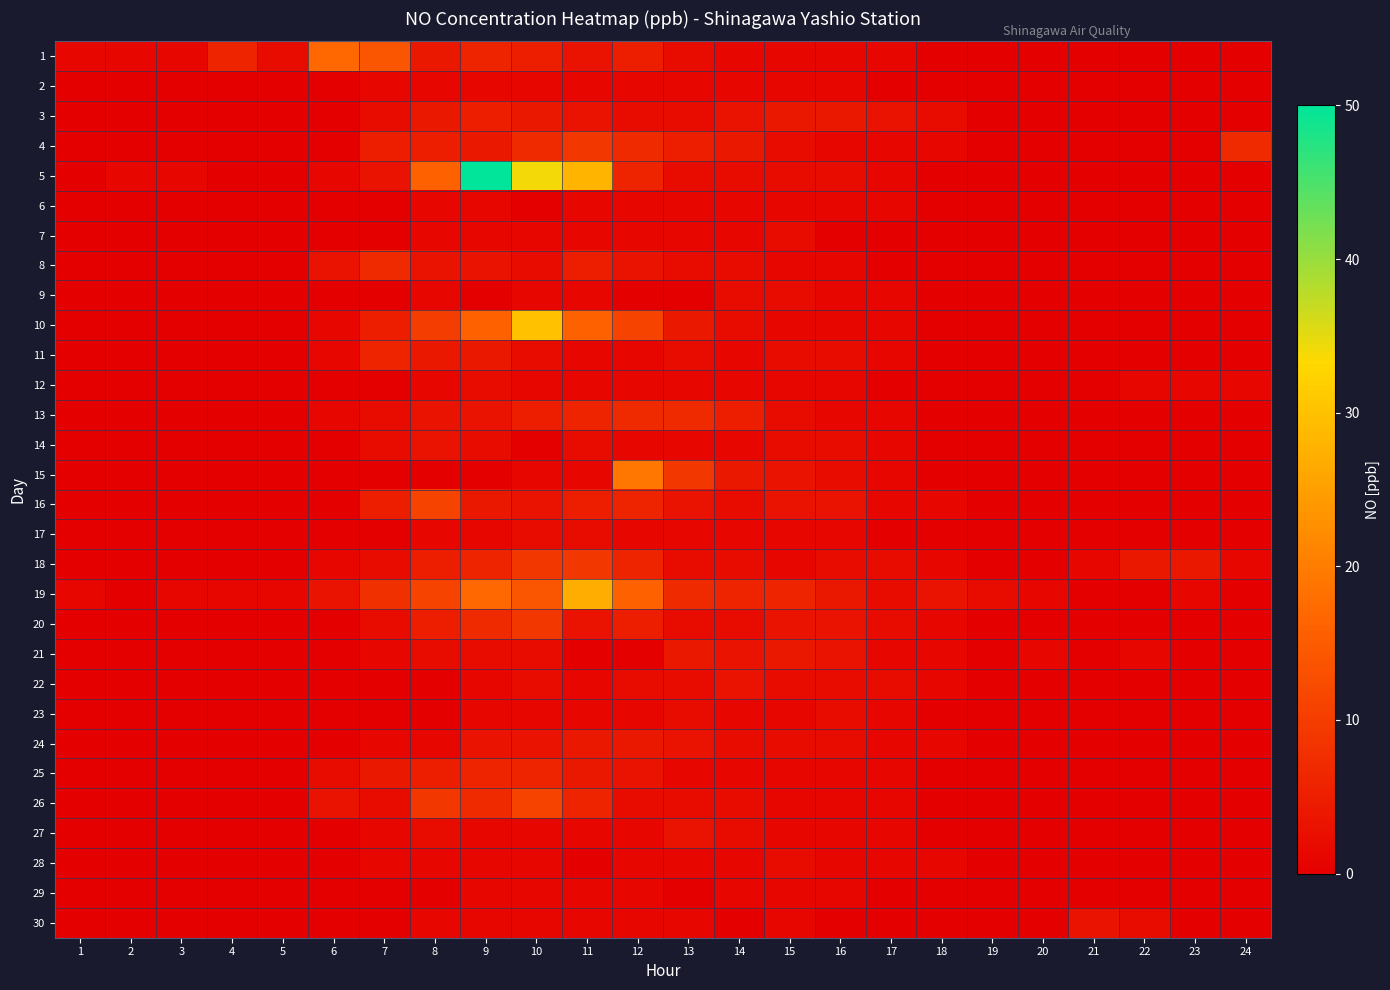

Reading right to left, list all the values displayed in this chart.

1: 24=0	23=0	22=0	21=0	20=0	19=0	18=0	17=1	16=1	15=1	14=1	13=2	12=5	11=3	10=5	9=6	8=4	7=14	6=17	5=2	4=6	3=1	2=1	1=1
2: 24=0	23=0	22=0	21=0	20=0	19=0	18=0	17=0	16=1	15=1	14=1	13=1	12=1	11=1	10=1	9=1	8=1	7=1	6=0	5=0	4=0	3=0	2=0	1=0
3: 24=0	23=0	22=0	21=0	20=0	19=0	18=2	17=3	16=4	15=4	14=3	13=2	12=2	11=3	10=4	9=5	8=4	7=2	6=0	5=0	4=0	3=0	2=0	1=0
4: 24=7	23=0	22=0	21=0	20=0	19=0	18=1	17=1	16=1	15=2	14=4	13=5	12=7	11=9	10=7	9=4	8=5	7=5	6=0	5=0	4=0	3=0	2=0	1=0
5: 24=0	23=0	22=0	21=0	20=0	19=0	18=0	17=1	16=2	15=2	14=2	13=2	12=6	11=28	10=34	9=50	8=16	7=3	6=1	5=0	4=0	3=1	2=1	1=0
6: 24=0	23=0	22=0	21=0	20=0	19=0	18=0	17=1	16=1	15=1	14=1	13=1	12=1	11=1	10=0	9=1	8=1	7=0	6=0	5=0	4=0	3=0	2=0	1=0
7: 24=0	23=0	22=0	21=0	20=0	19=0	18=0	17=0	16=0	15=2	14=1	13=1	12=1	11=1	10=1	9=1	8=1	7=0	6=0	5=0	4=0	3=0	2=0	1=0
8: 24=0	23=0	22=0	21=0	20=0	19=0	18=0	17=0	16=1	15=1	14=2	13=2	12=3	11=5	10=2	9=3	8=3	7=7	6=3	5=0	4=0	3=0	2=0	1=0
9: 24=0	23=0	22=0	21=0	20=0	19=0	18=0	17=1	16=1	15=2	14=2	13=0	12=0	11=1	10=1	9=0	8=1	7=0	6=0	5=0	4=0	3=0	2=0	1=0
10: 24=0	23=0	22=0	21=0	20=0	19=0	18=0	17=1	16=1	15=1	14=2	13=4	12=11	11=16	10=30	9=16	8=10	7=5	6=1	5=0	4=0	3=0	2=0	1=0
11: 24=0	23=0	22=0	21=0	20=0	19=0	18=0	17=1	16=2	15=2	14=1	13=2	12=1	11=1	10=2	9=4	8=4	7=6	6=1	5=0	4=0	3=0	2=0	1=0
12: 24=1	23=1	22=1	21=0	20=0	19=0	18=0	17=0	16=1	15=1	14=1	13=1	12=1	11=1	10=1	9=2	8=1	7=0	6=0	5=0	4=0	3=0	2=0	1=0
13: 24=0	23=0	22=0	21=0	20=0	19=0	18=0	17=1	16=1	15=2	14=5	13=7	12=7	11=6	10=5	9=3	8=3	7=2	6=1	5=0	4=0	3=0	2=0	1=0
14: 24=0	23=0	22=0	21=0	20=0	19=0	18=0	17=1	16=2	15=2	14=1	13=1	12=1	11=2	10=0	9=2	8=3	7=2	6=0	5=0	4=0	3=0	2=0	1=0
15: 24=0	23=0	22=0	21=0	20=0	19=0	18=0	17=1	16=2	15=3	14=4	13=9	12=19	11=1	10=1	9=0	8=0	7=0	6=0	5=0	4=0	3=0	2=0	1=0
16: 24=0	23=0	22=0	21=0	20=0	19=0	18=1	17=1	16=3	15=3	14=2	13=3	12=6	11=5	10=3	9=4	8=11	7=5	6=0	5=0	4=0	3=0	2=0	1=0
17: 24=0	23=0	22=0	21=0	20=0	19=0	18=0	17=0	16=1	15=1	14=1	13=1	12=1	11=2	10=2	9=1	8=1	7=0	6=0	5=0	4=0	3=0	2=0	1=0
18: 24=1	23=4	22=4	21=1	20=0	19=0	18=1	17=2	16=2	15=1	14=2	13=2	12=6	11=9	10=9	9=6	8=5	7=2	6=1	5=0	4=0	3=0	2=0	1=0
19: 24=0	23=1	22=0	21=0	20=1	19=2	18=3	17=2	16=4	15=6	14=6	13=7	12=16	11=27	10=14	9=17	8=11	7=8	6=3	5=1	4=1	3=1	2=0	1=1
20: 24=0	23=0	22=0	21=0	20=0	19=0	18=1	17=2	16=3	15=3	14=2	13=2	12=5	11=3	10=9	9=7	8=5	7=2	6=0	5=0	4=0	3=0	2=0	1=0
21: 24=0	23=0	22=1	21=0	20=1	19=0	18=1	17=1	16=3	15=4	14=3	13=4	12=0	11=0	10=2	9=2	8=2	7=1	6=0	5=0	4=0	3=0	2=0	1=0
22: 24=0	23=0	22=0	21=0	20=0	19=0	18=1	17=2	16=2	15=2	14=3	13=2	12=2	11=1	10=2	9=1	8=0	7=0	6=0	5=0	4=0	3=0	2=0	1=0
23: 24=0	23=0	22=0	21=0	20=0	19=0	18=0	17=1	16=2	15=1	14=1	13=2	12=1	11=1	10=1	9=1	8=0	7=0	6=0	5=0	4=0	3=0	2=0	1=0
24: 24=0	23=0	22=0	21=0	20=0	19=0	18=1	17=1	16=2	15=2	14=2	13=3	12=4	11=4	10=3	9=3	8=1	7=1	6=0	5=0	4=0	3=0	2=0	1=0
25: 24=0	23=0	22=0	21=0	20=0	19=0	18=0	17=1	16=1	15=1	14=1	13=1	12=3	11=4	10=6	9=6	8=5	7=4	6=2	5=0	4=0	3=0	2=0	1=0
26: 24=0	23=0	22=0	21=0	20=0	19=0	18=0	17=1	16=1	15=1	14=2	13=2	12=2	11=6	10=11	9=7	8=9	7=2	6=3	5=0	4=0	3=0	2=0	1=0
27: 24=0	23=0	22=0	21=0	20=0	19=0	18=0	17=1	16=1	15=1	14=2	13=3	12=1	11=1	10=1	9=1	8=2	7=1	6=0	5=0	4=0	3=0	2=0	1=0
28: 24=0	23=0	22=0	21=0	20=0	19=0	18=1	17=1	16=1	15=2	14=1	13=1	12=1	11=0	10=1	9=1	8=1	7=1	6=0	5=0	4=0	3=0	2=0	1=0
29: 24=0	23=0	22=0	21=0	20=0	19=0	18=0	17=0	16=1	15=1	14=1	13=0	12=1	11=1	10=1	9=1	8=0	7=0	6=0	5=0	4=0	3=0	2=0	1=0
30: 24=0	23=0	22=2	21=3	20=0	19=0	18=0	17=0	16=0	15=1	14=0	13=1	12=1	11=1	10=1	9=1	8=1	7=0	6=0	5=0	4=0	3=0	2=0	1=0